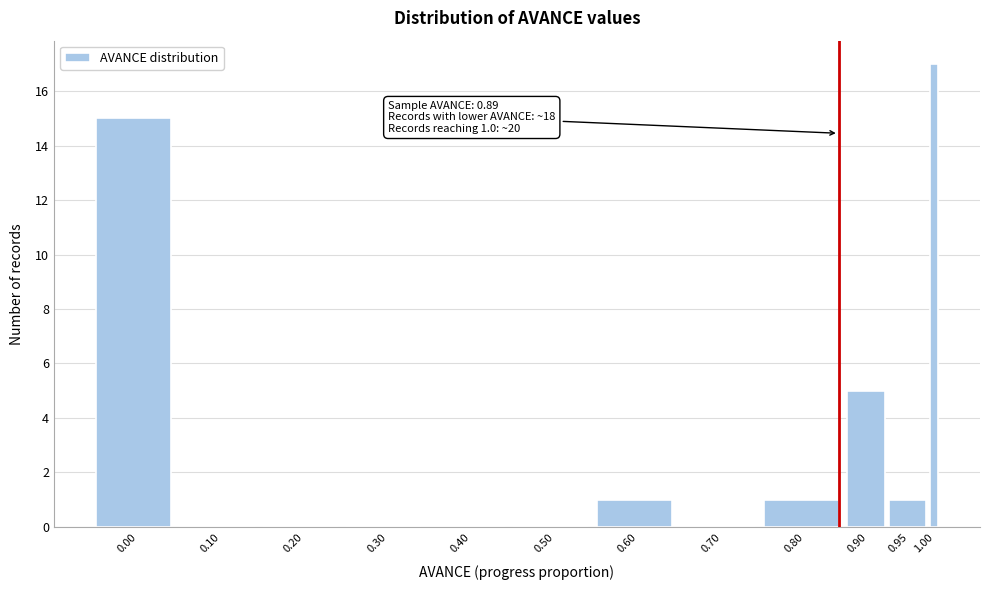

Reading left to right, what are all the values shown in this chart?

0.00=15	0.10=0	0.20=0	0.30=0	0.40=0	0.50=0	0.60=1	0.70=0	0.80=1	0.90=5	0.95=1	1.00=17